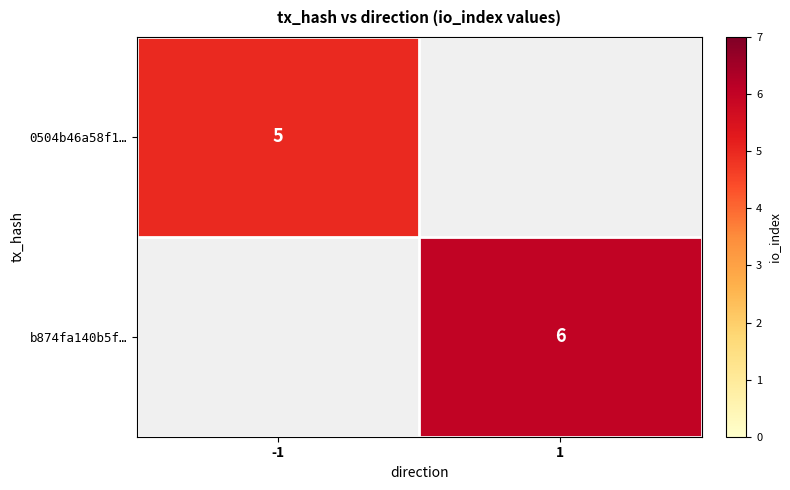

The value of b874fa140b5f… at 1 is 3.2. True or false?

False